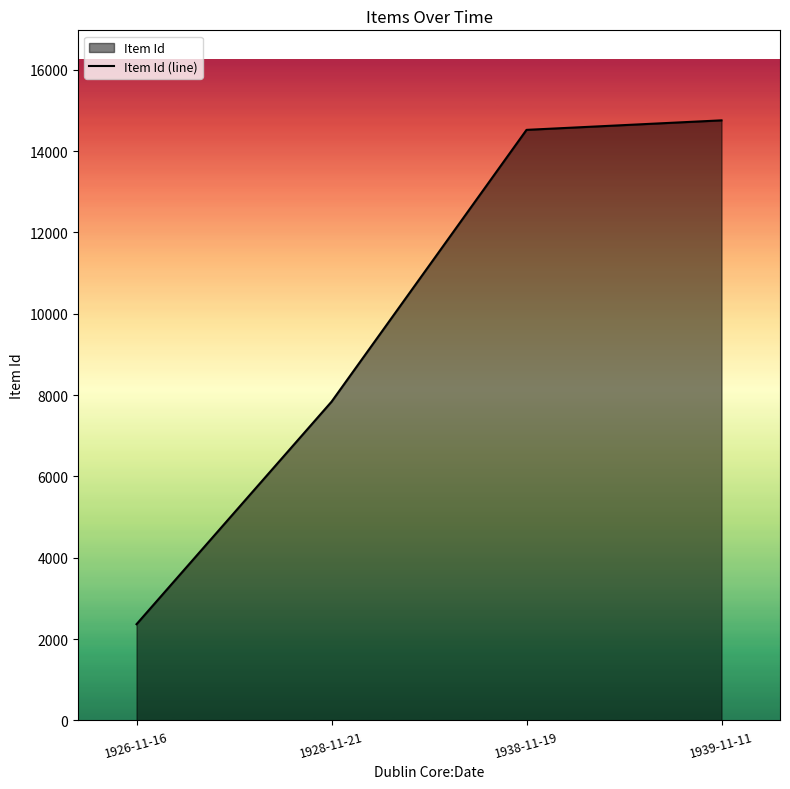

What is the minimum value shown in the chart?

2367